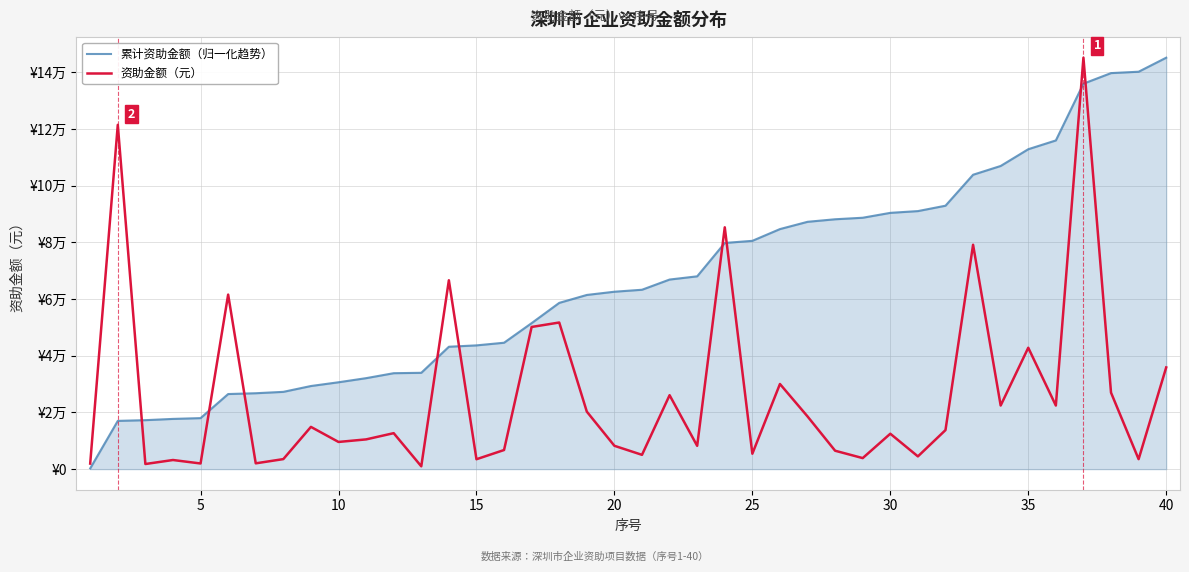

What are all the series names shown in the legend?

累计资助金额（归一化趋势）, 资助金额（元）